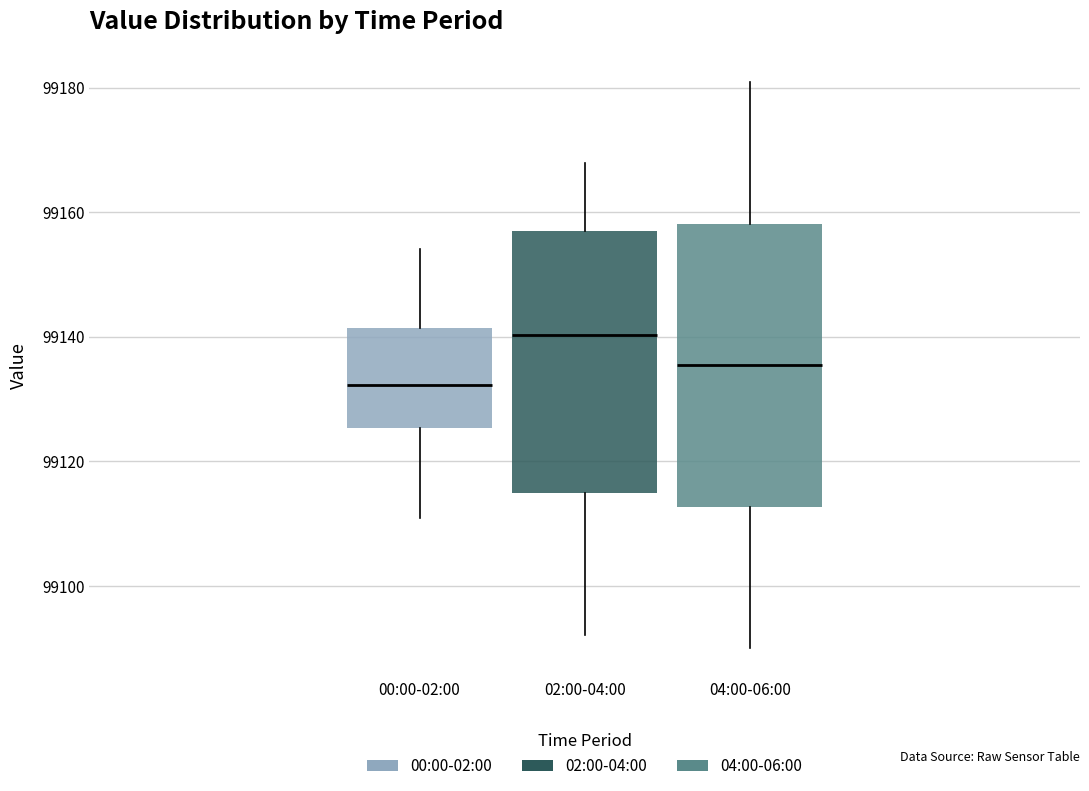

Reading left to right, read every box against the y-axis: the position of its median line, the range the box covers, and the ends of its whiskers. The values are not printed on the chart, so give them approximately, as read against the axis.

00:00-02:00: median 99132, box 99126 to 99142, whiskers 99110 to 99154
02:00-04:00: median 99140, box 99114 to 99156, whiskers 99092 to 99168
04:00-06:00: median 99136, box 99112 to 99158, whiskers 99090 to 99180